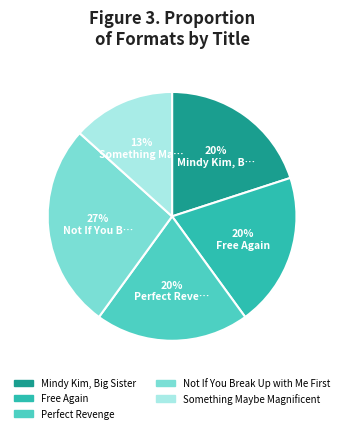

To the nearest percent, what portion does Something Maybe Magnificent represent?

13%